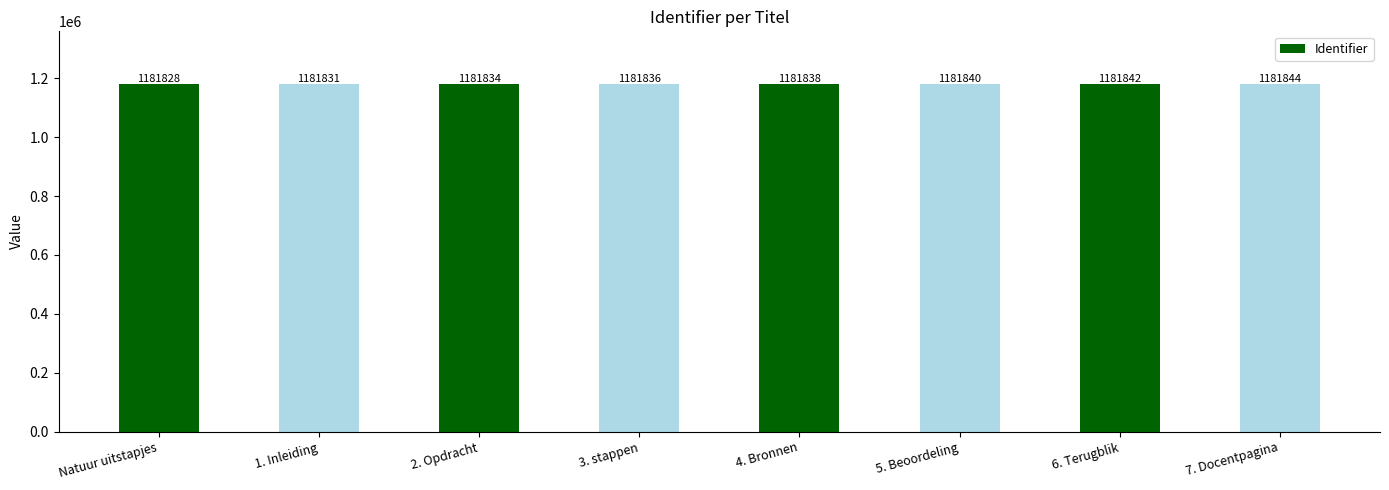

At which category does the chart reach its minimum across all series?

Natuur uitstapjes